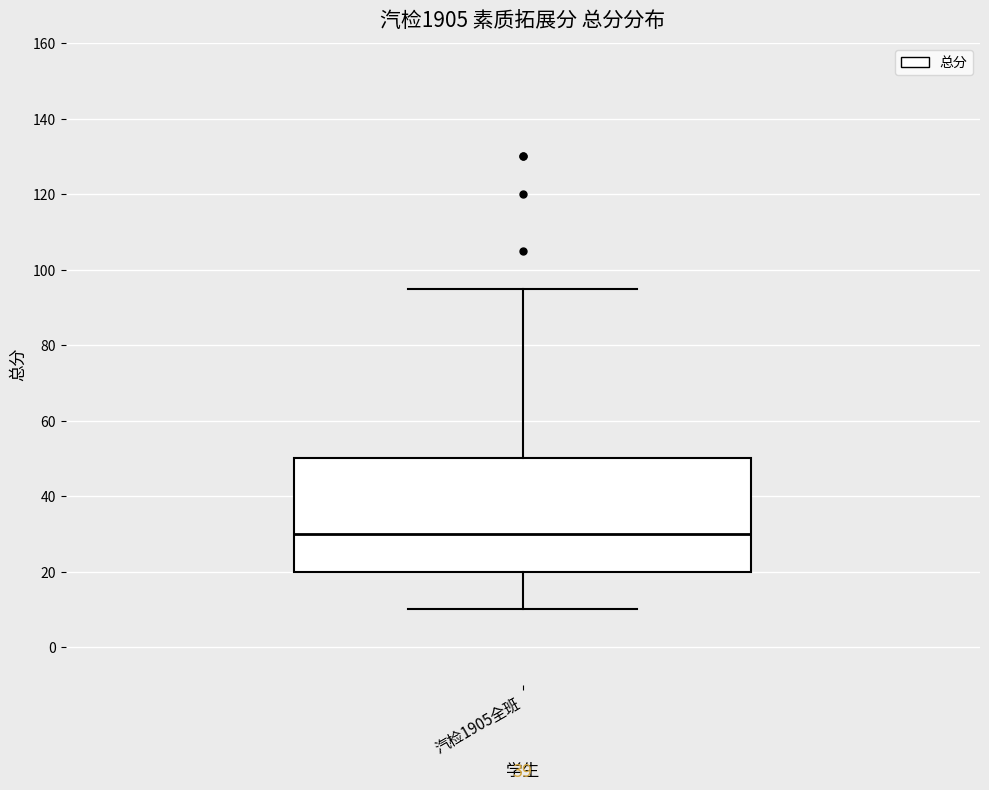

Transcribe this box plot: give where the median line is, the range the box spans, and where the two whiskers end, as read against the y-axis. The values are not printed on the chart, so give them approximately, as read against the axis.

median 30, box 20 to 50, whiskers 10 to 96